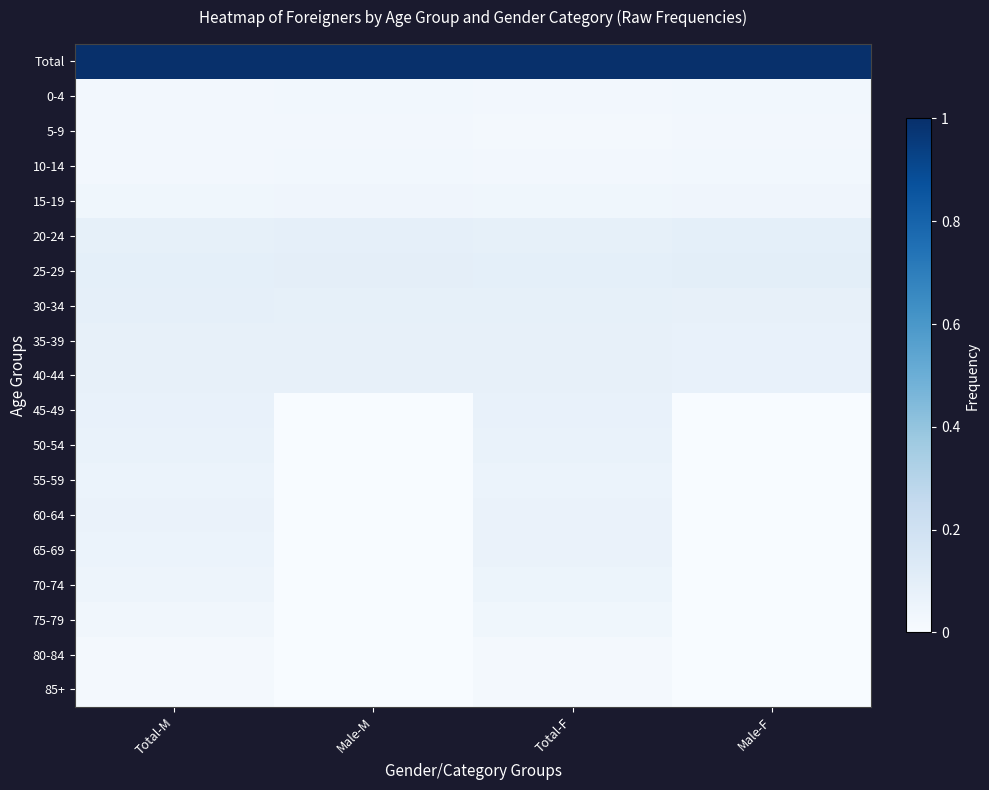

Between Total-F and Total-M, which is larger?

Total-F